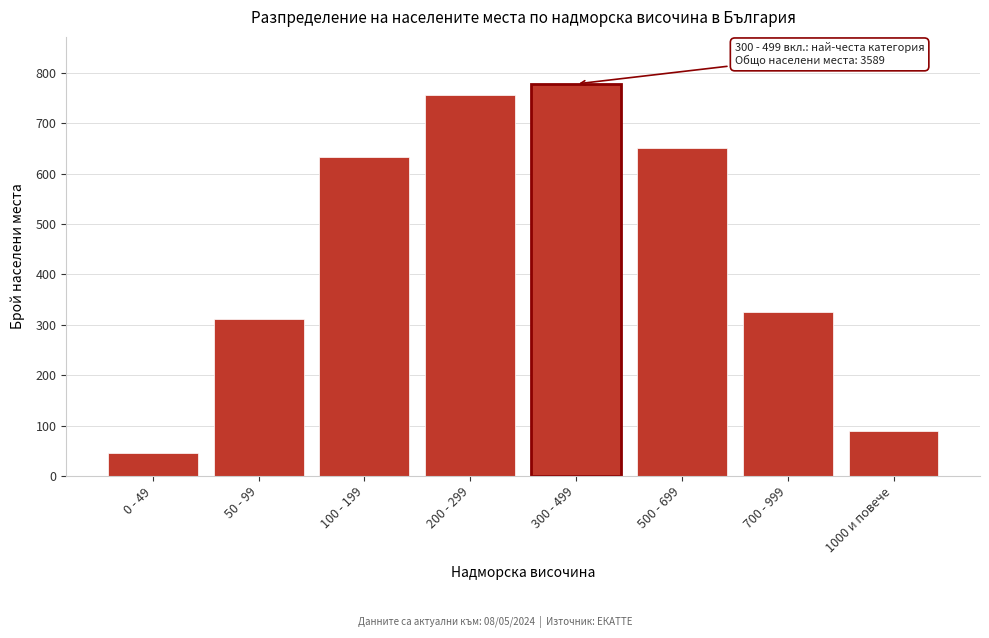

Reading left to right, what are all the values shown in this chart?

0 - 49=45	50 - 99=312	100 - 199=634	200 - 299=756	300 - 499=778	500 - 699=650	700 - 999=325	1000 и повече=89